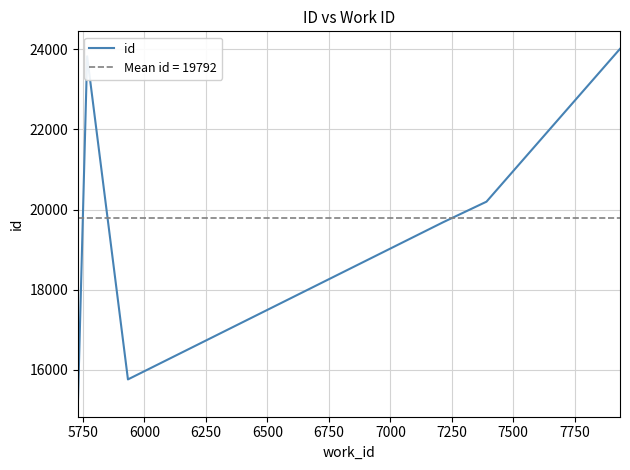

What is the difference between the second highest and second lowest values?

8061